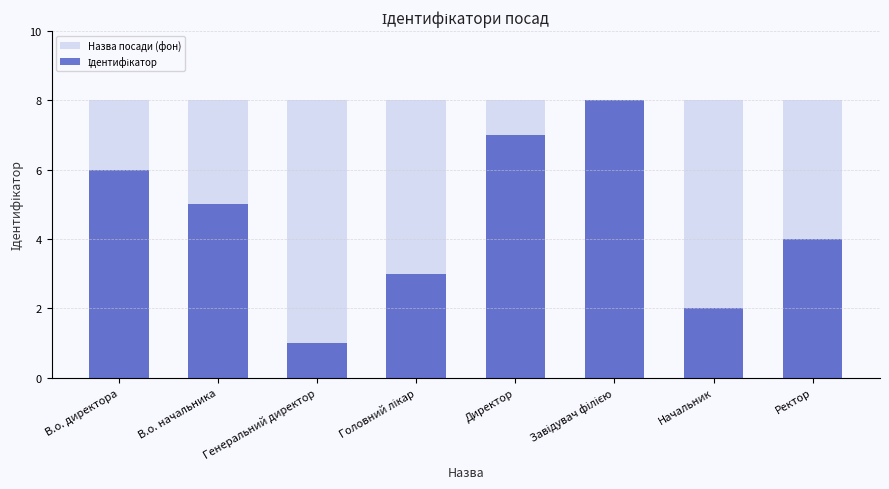

At which label does Назва посади (фон) reach its minimum?

В.о. директора